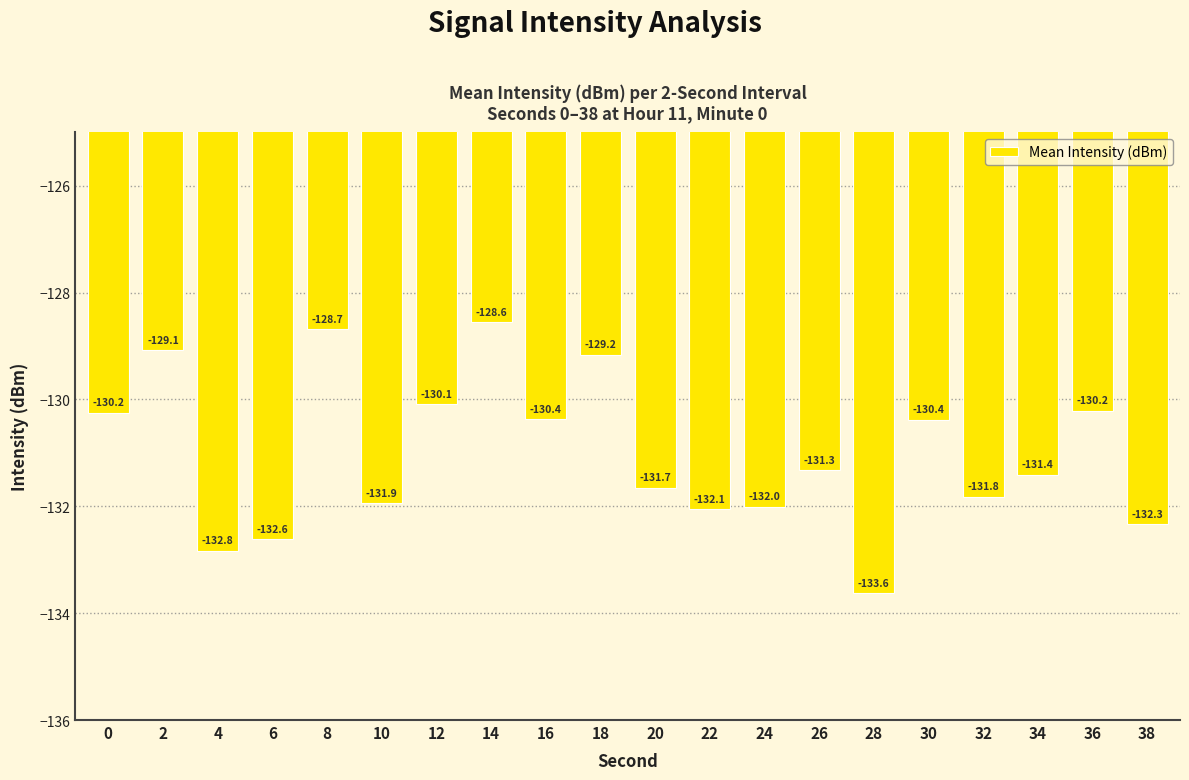

At which label is the value closest to -131?

26